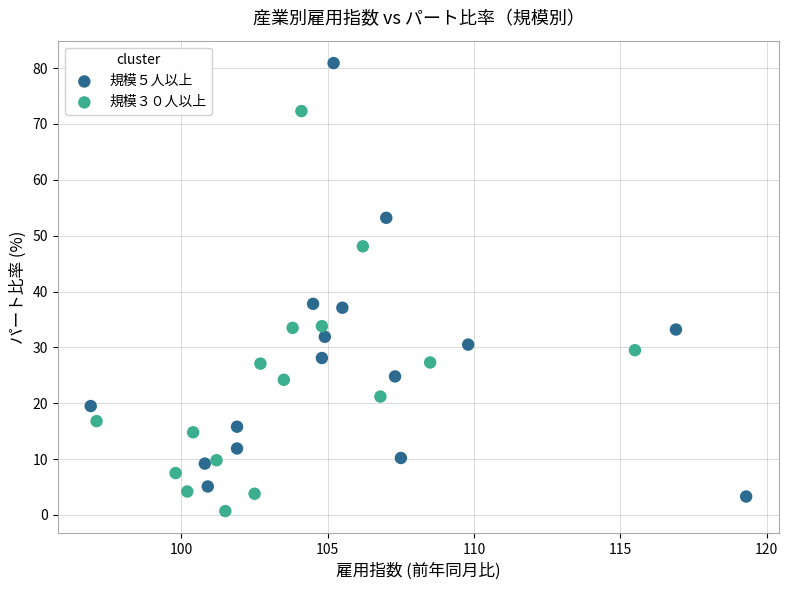

Which series reaches the minimum Y coordinate?

規模３０人以上